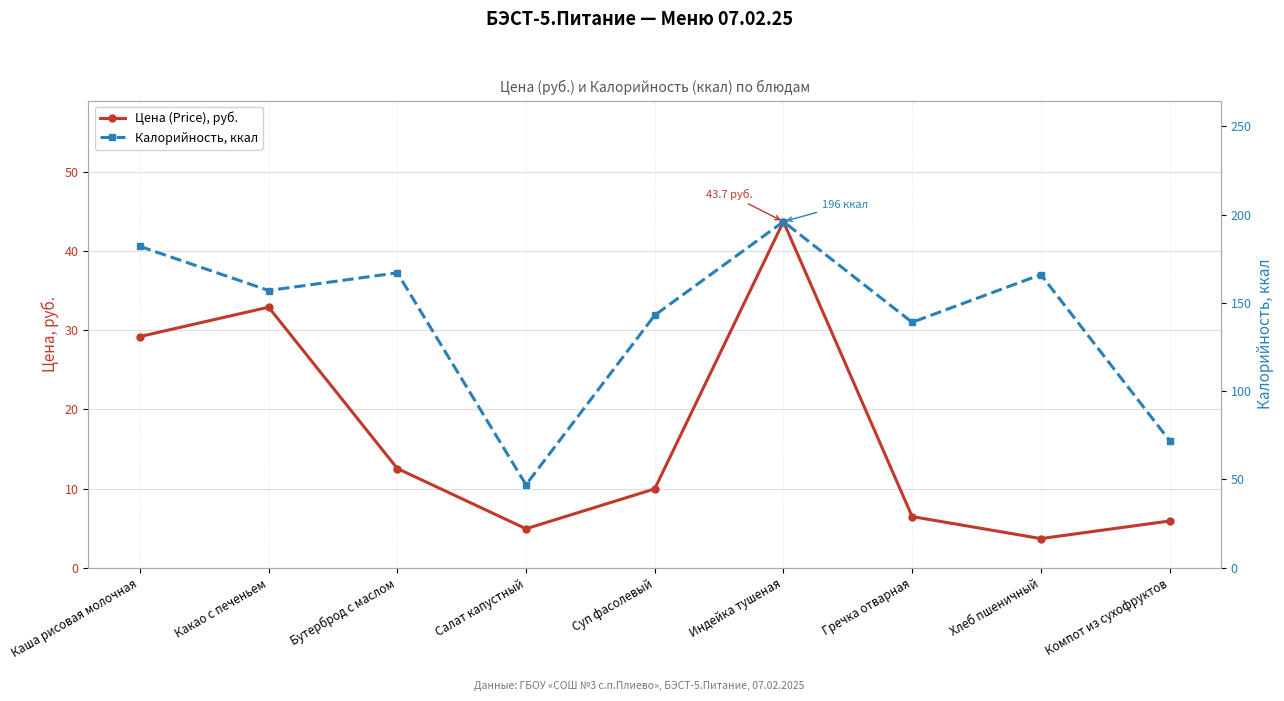

Reading left to right, list all the values displayed in this chart.

Цена (Price), руб.: 29.2	32.9	12.5	4.9	10.0	43.7	6.5	3.7	5.9
Калорийность, ккал: 182.0	157.0	167.0	47.0	143.0	196.0	139.0	166.0	72.0